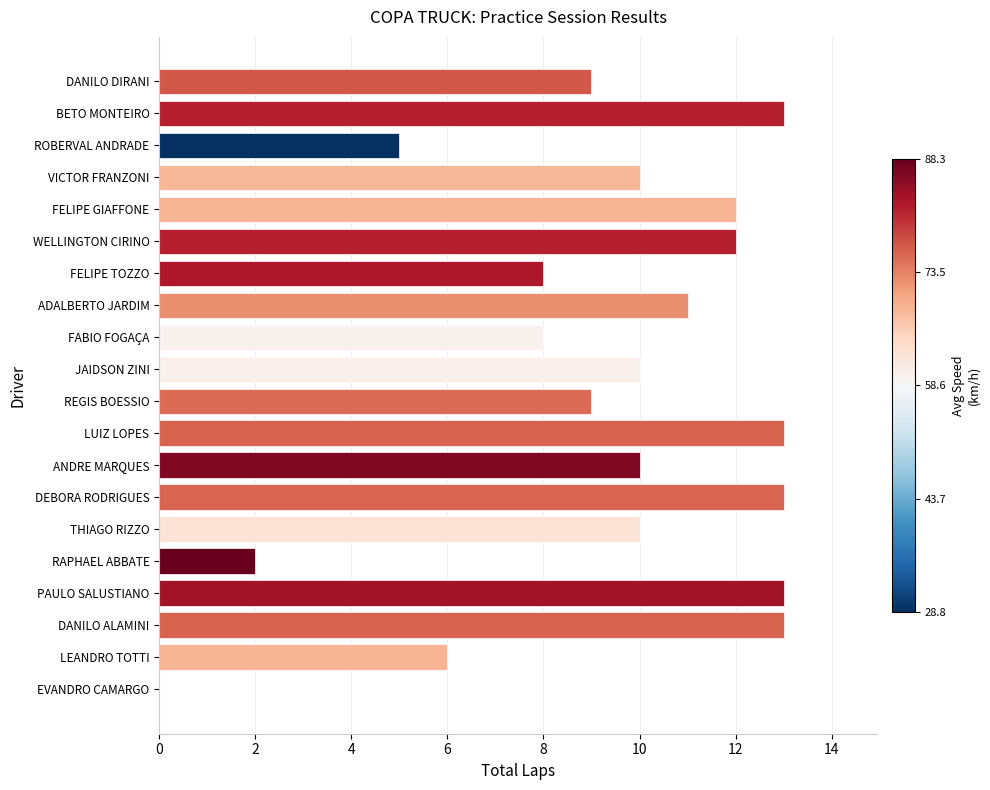

Reading top to bottom, what are all the values shown in this chart?

DANILO DIRANI=9	BETO MONTEIRO=13	ROBERVAL ANDRADE=5	VICTOR FRANZONI=10	FELIPE GIAFFONE=12	WELLINGTON CIRINO=12	FELIPE TOZZO=8	ADALBERTO JARDIM=11	FABIO FOGAÇA=8	JAIDSON ZINI=10	REGIS BOESSIO=9	LUIZ LOPES=13	ANDRE MARQUES=10	DEBORA RODRIGUES=13	THIAGO RIZZO=10	RAPHAEL ABBATE=2	PAULO SALUSTIANO=13	DANILO ALAMINI=13	LEANDRO TOTTI=6	EVANDRO CAMARGO=0